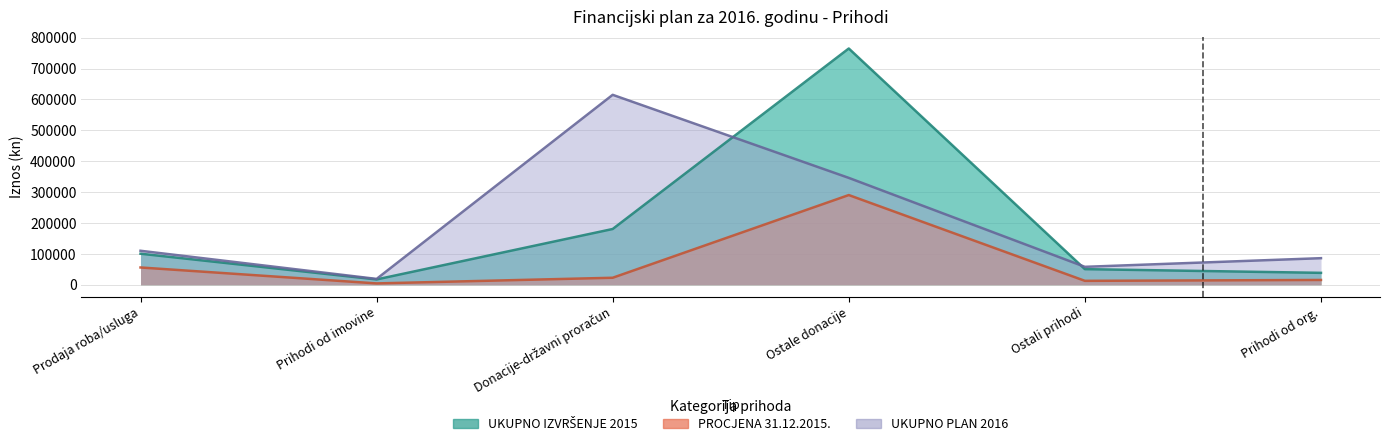

What is the difference between the UKUPNO PLAN 2016 values at Donacije-državni proračun and Ostale donacije?

269000